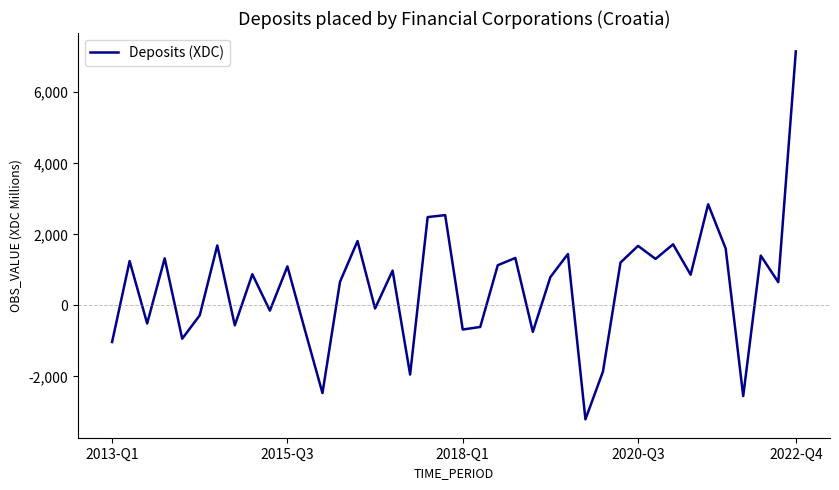

What is the smallest value displayed?

-3208.3